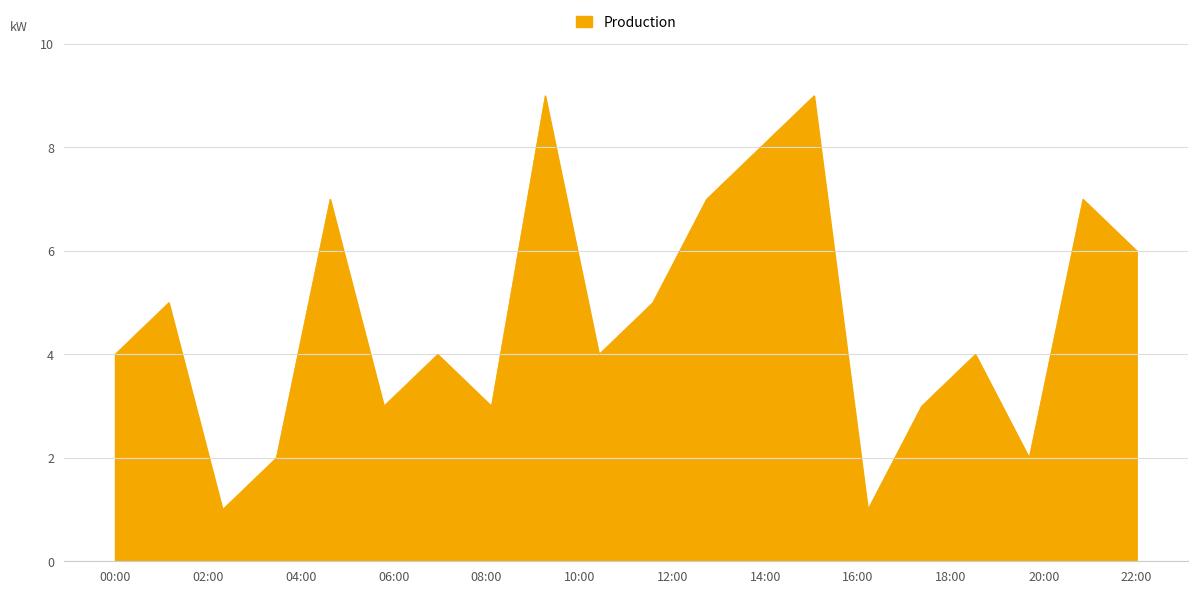

What is the difference between the maximum and minimum values?

8